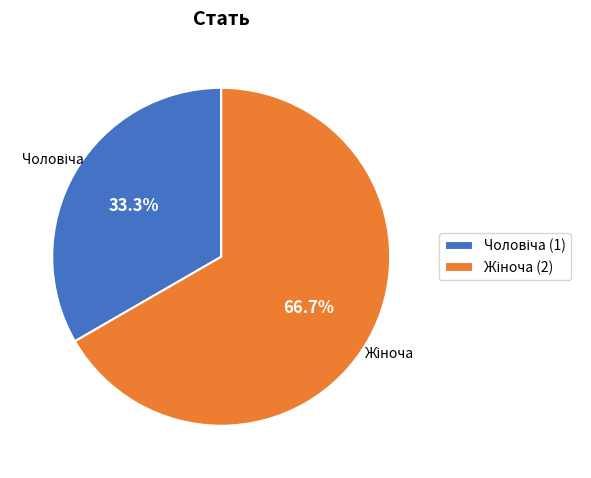

Is there a majority slice in this chart?

Yes